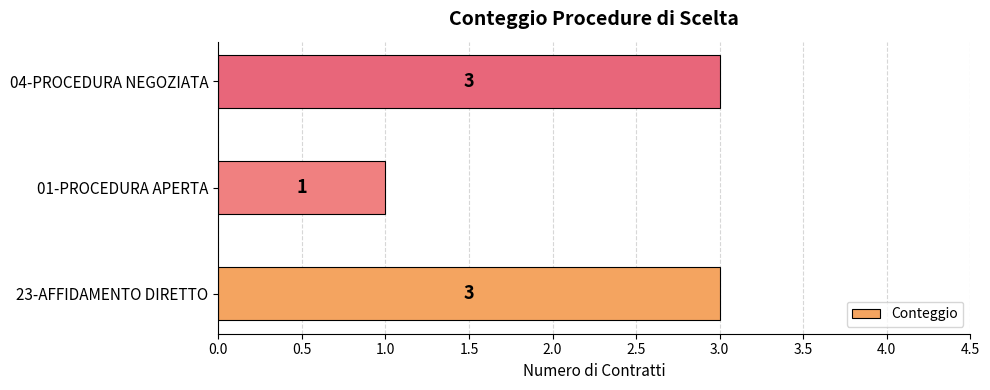

Reading top to bottom, list all the values displayed in this chart.

04-PROCEDURA NEGOZIATA=3	01-PROCEDURA APERTA=1	23-AFFIDAMENTO DIRETTO=3